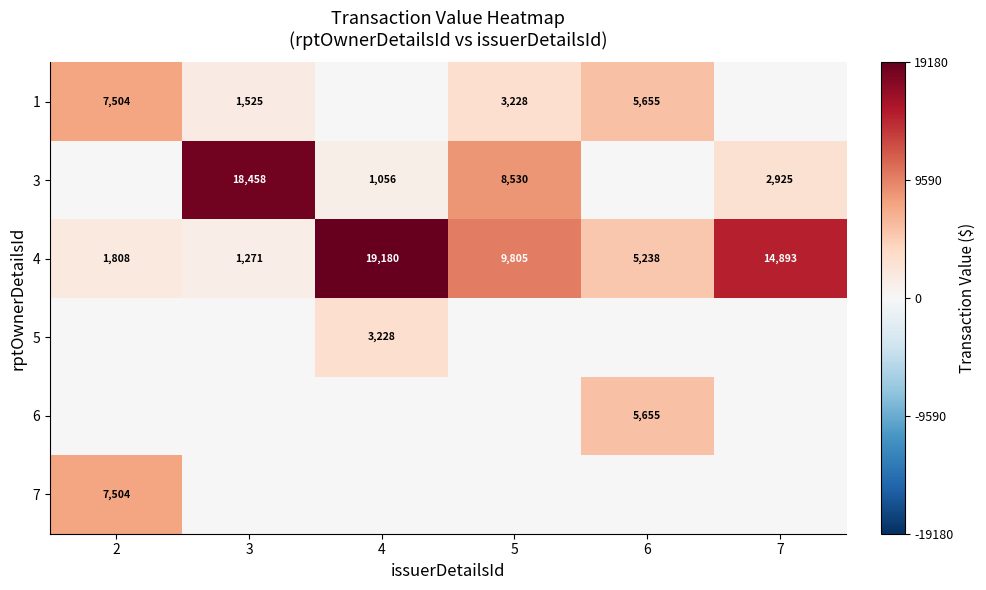

What is the sum of the 1 values at 5 and 3?

4753